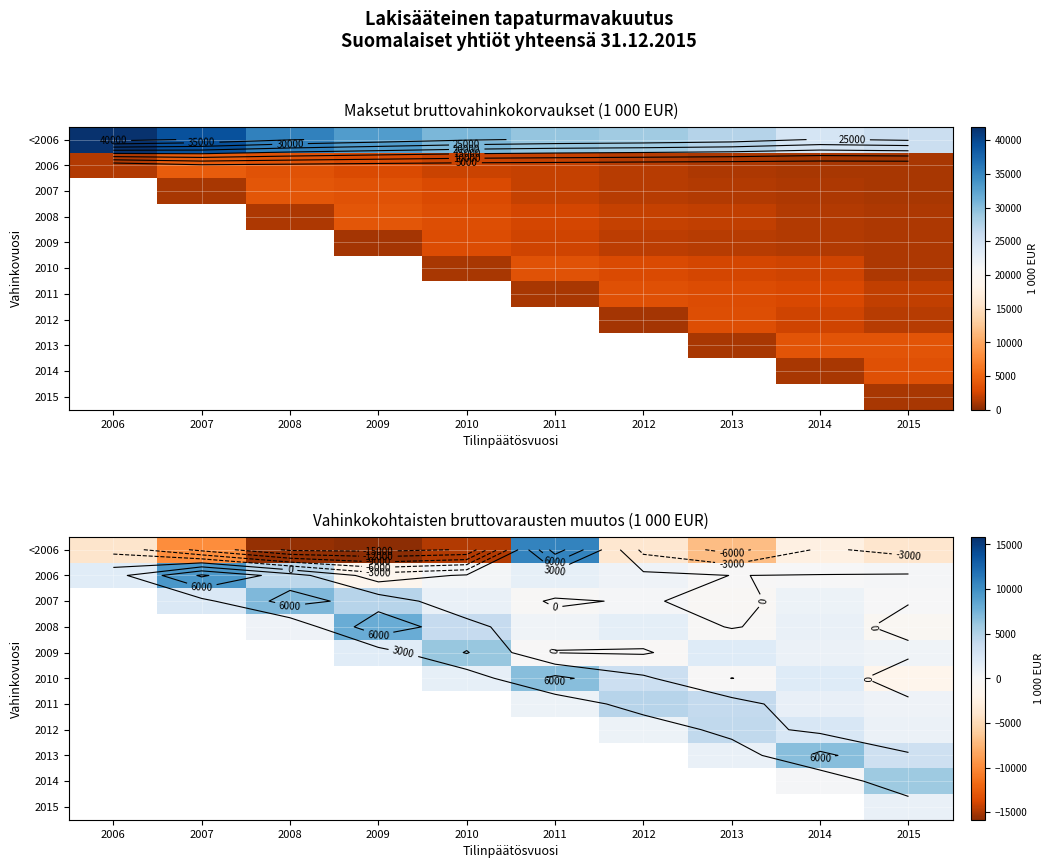

List the series in order of their peak value, highest first.

<2006, 2006, 2008, 2007, 2010, 2013, 2009, 2014, 2011, 2012, 2015